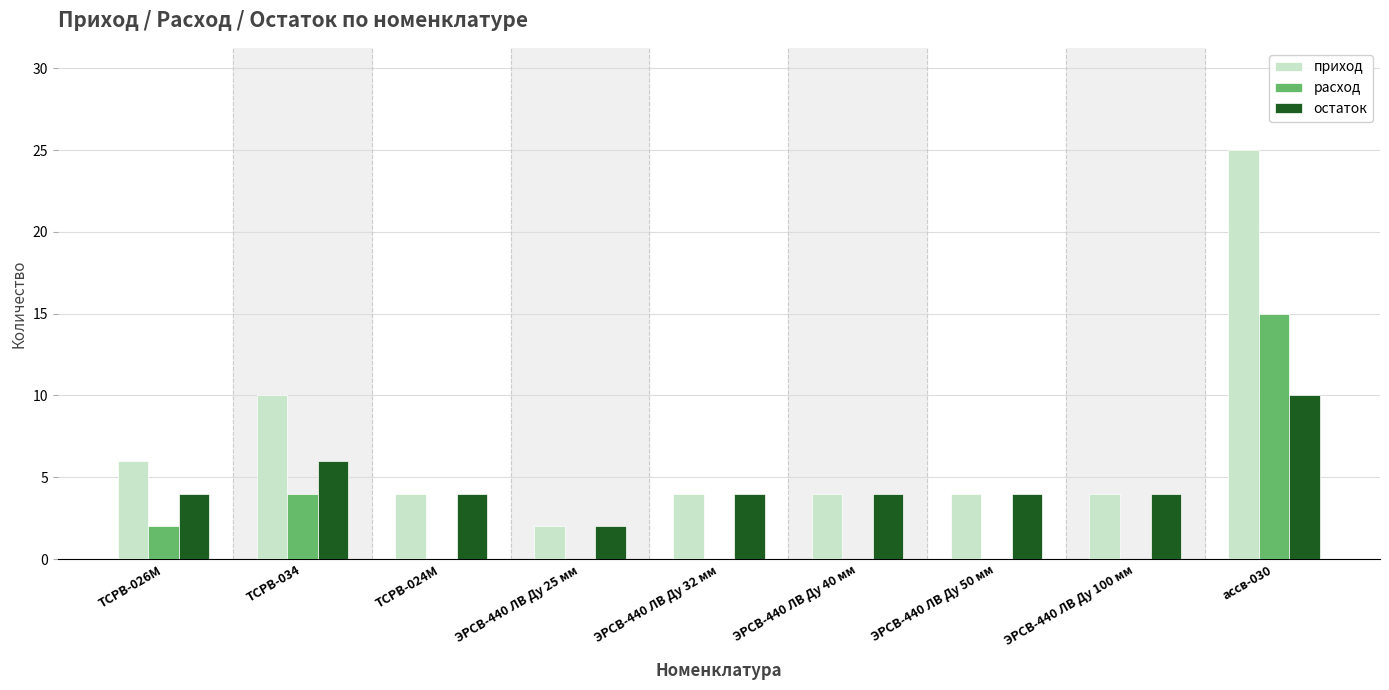

What is the highest value of the приход series?

25